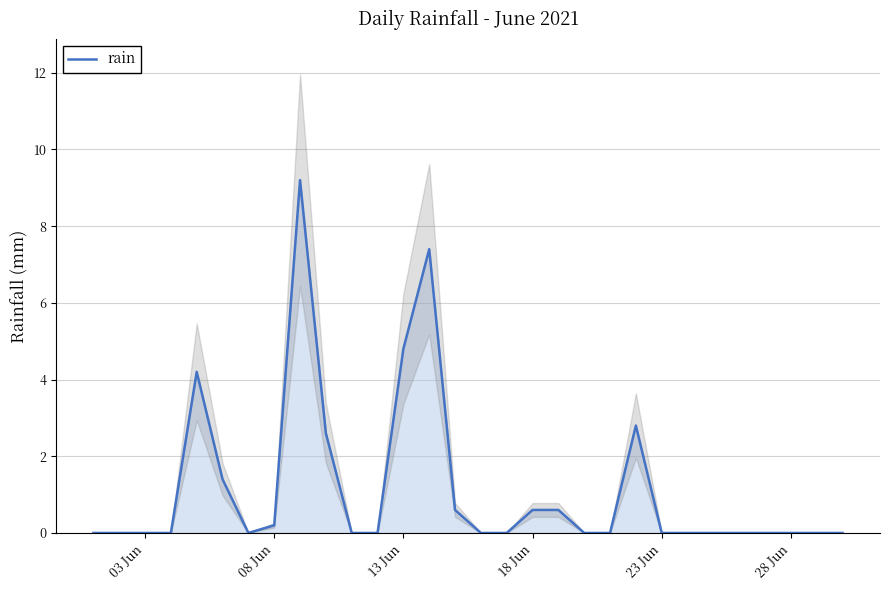

How many interior local valleys (lower than both neighbors) does the data have?

1